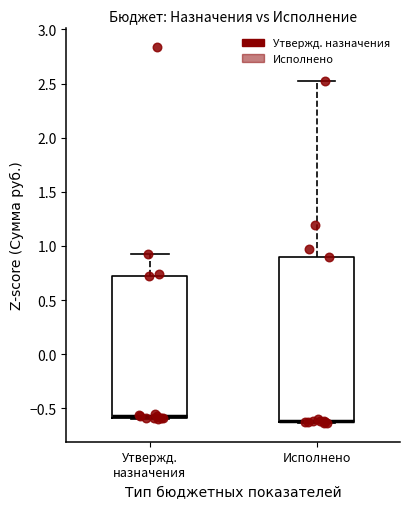

Reading left to right, transcribe this box plot: for each box, give where its median line is, the range the box spans, and where its two whiskers end, as read against the y-axis. The values are not printed on the chart, so give them approximately, as read against the axis.

Утвержд. назначения: median -0.55 (drawn on the box's lower edge), box -0.60 to 0.70, whiskers -0.60 to 0.90
Исполнено: median -0.60 (drawn on the box's lower edge), box -0.60 to 0.90, whiskers -0.65 to 2.50